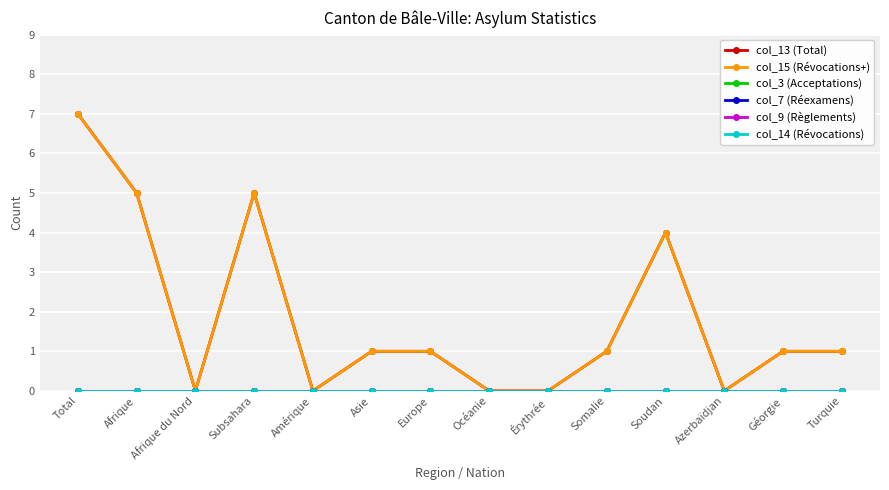

At which category does col_15 (Révocations+) reach its first local valley?

Afrique du Nord